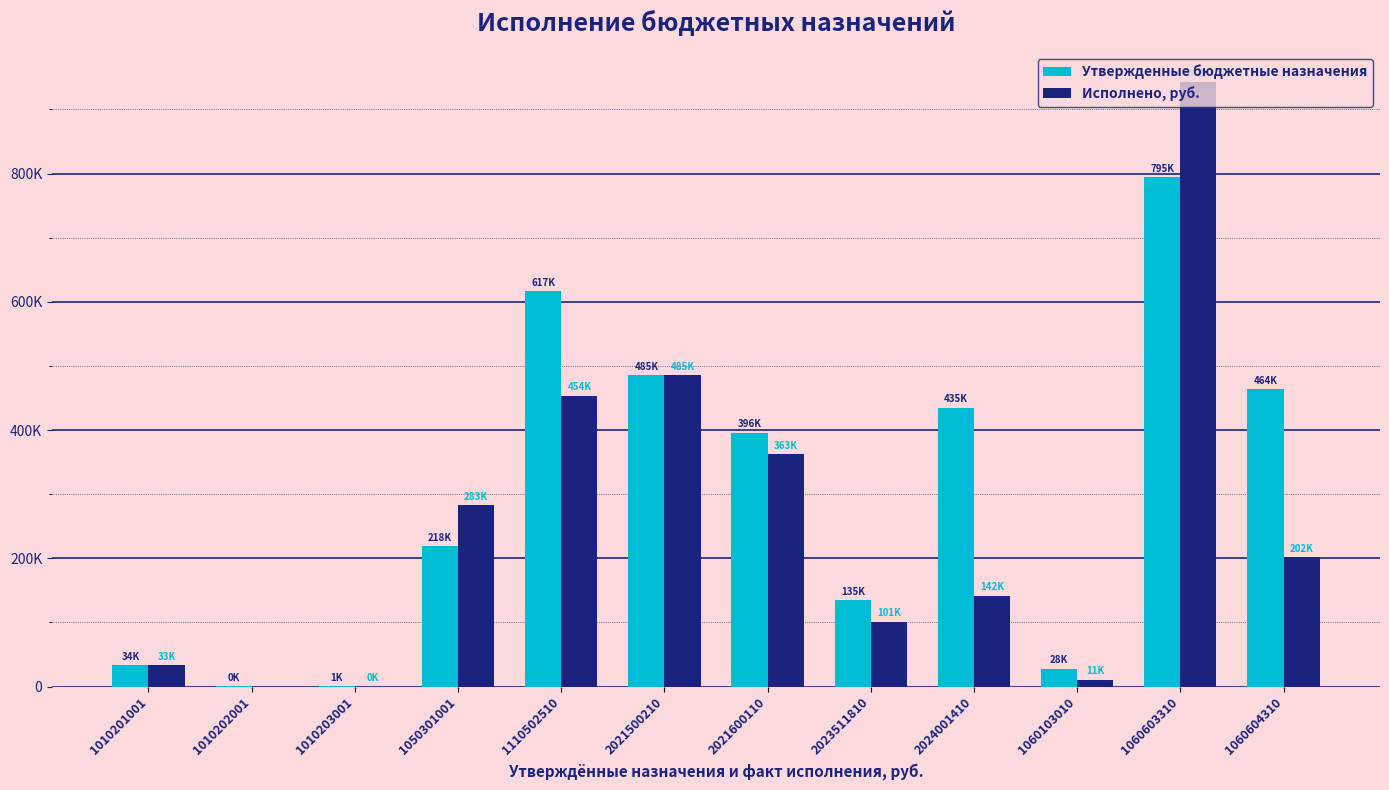

Which category has the highest value across all series?

1060603310